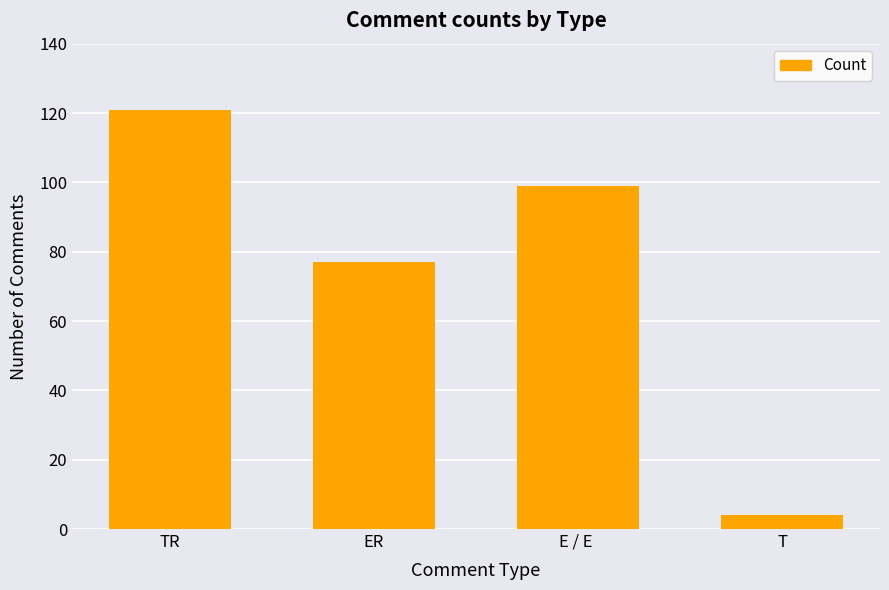

Rank the categories by value from highest to lowest.

TR, E / E , ER, T